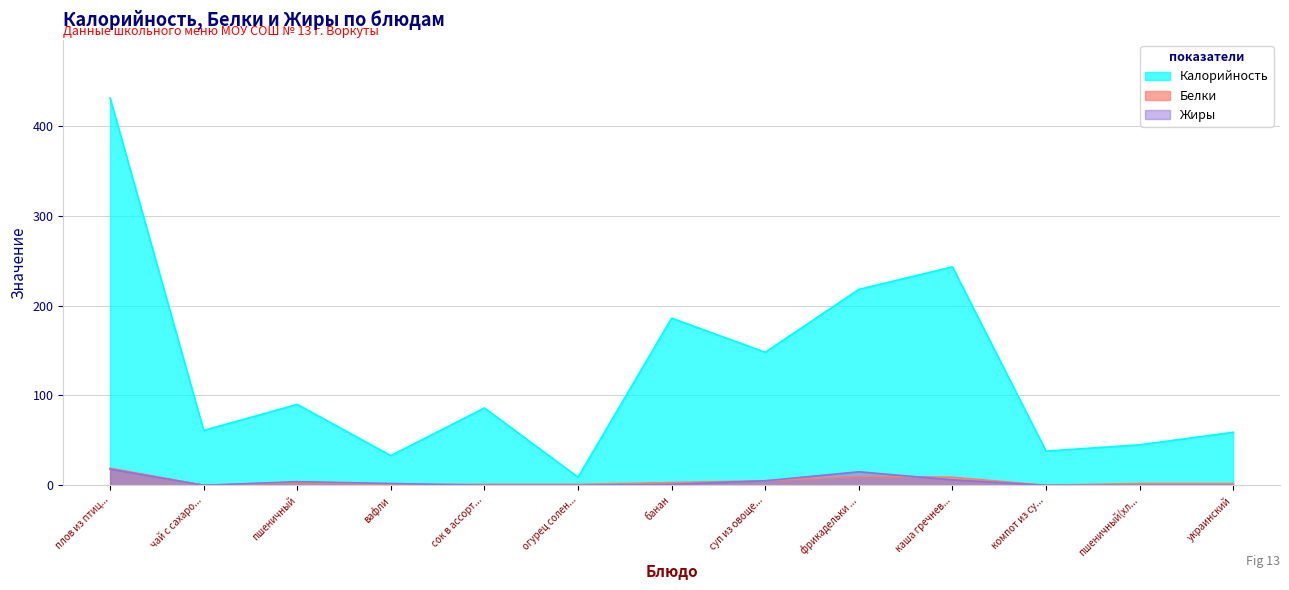

Reading left to right, what are all the values shown in this chart?

Калорийность: 431	61	90	33	86	9	186	148	218	243	38	45	59
Белки: 19	0	3	1	1	1	3	5	10	9	0	2	2
Жиры: 18	0	4	2	0	0	1	5	15	6	0	0	0